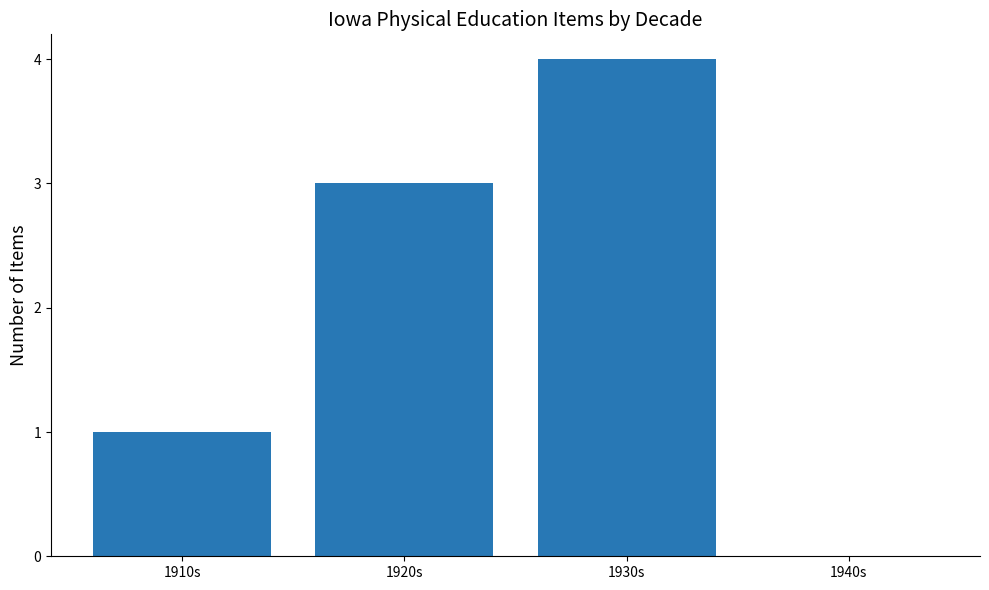

What is the ratio of the value at 1930s to the value at 1910s?

4.0